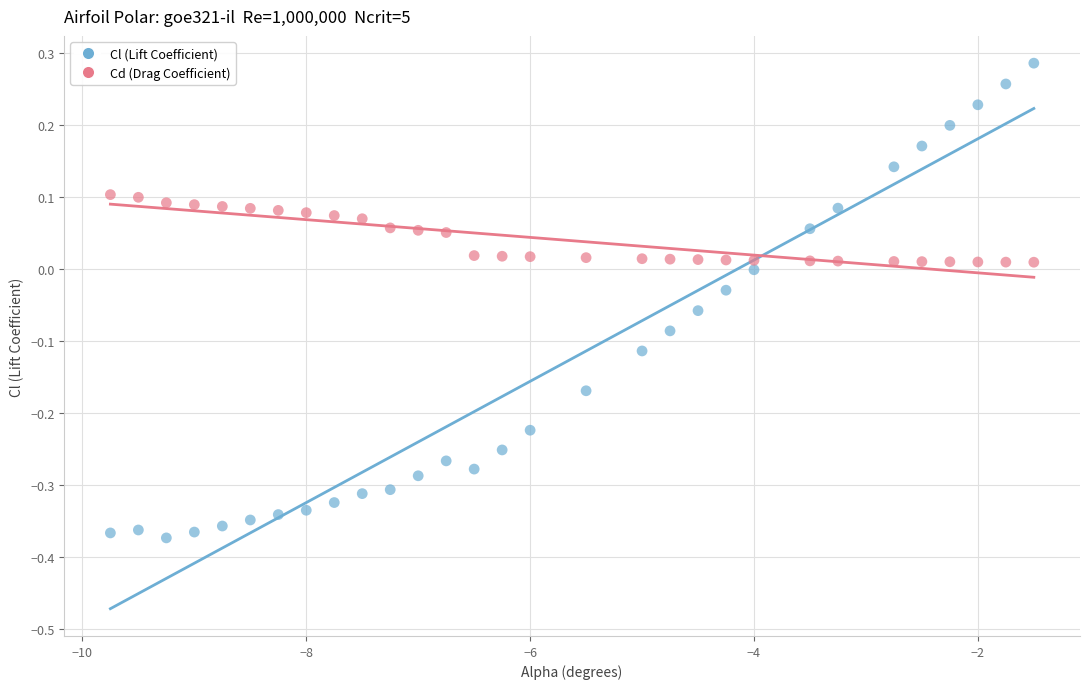

Across all data points, what is the range of X values (max minus min)?

8.2